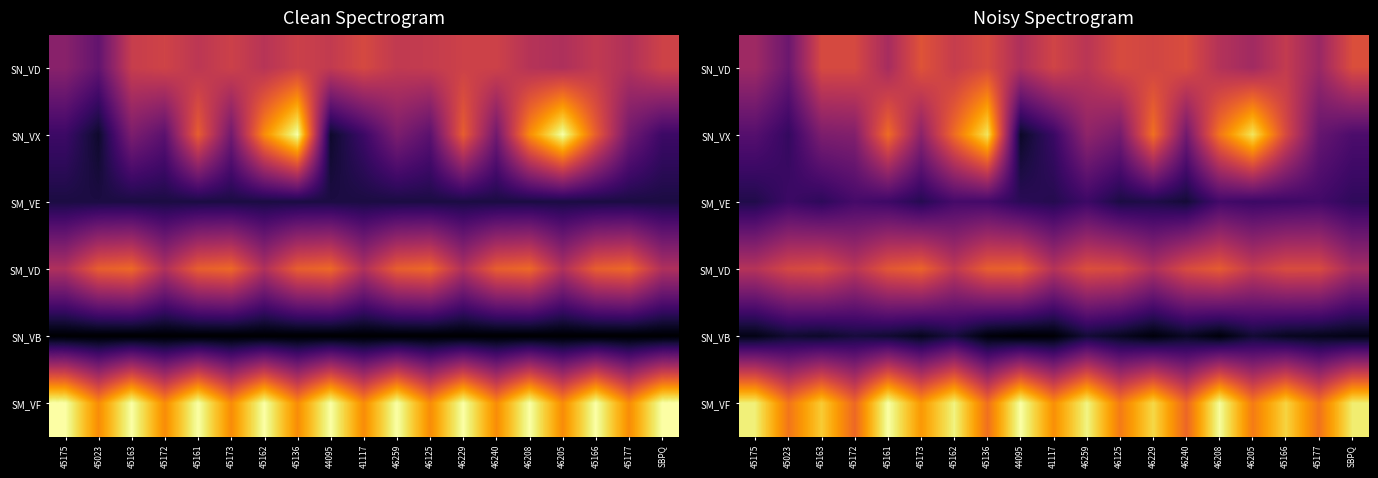

Rank the series by their maximum value, from lowest to highest.

SN_VB, SM_VE, SN_VD, SM_VD, SN_VX, SM_VF